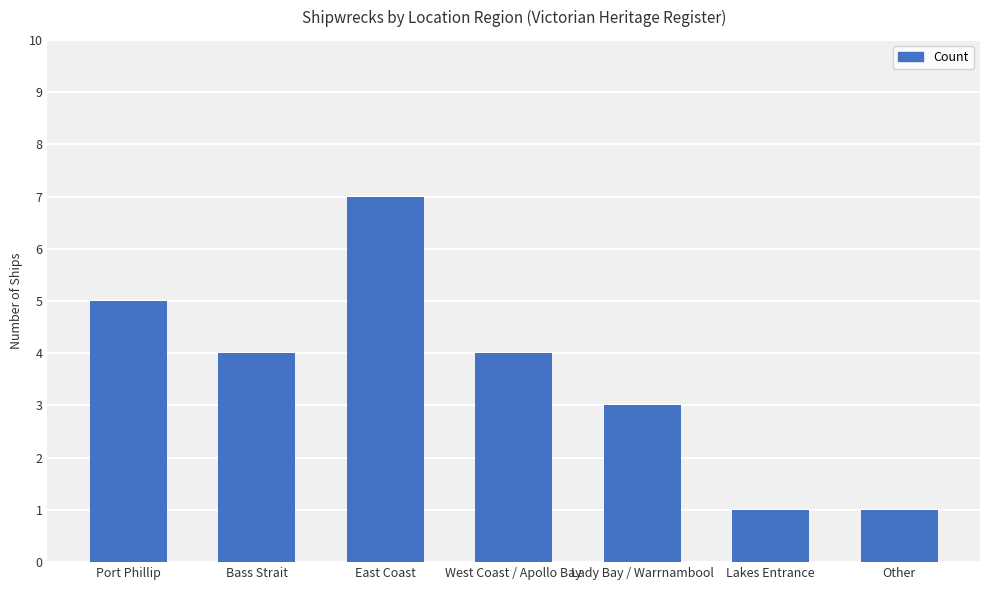

What is the greatest value displayed?

7